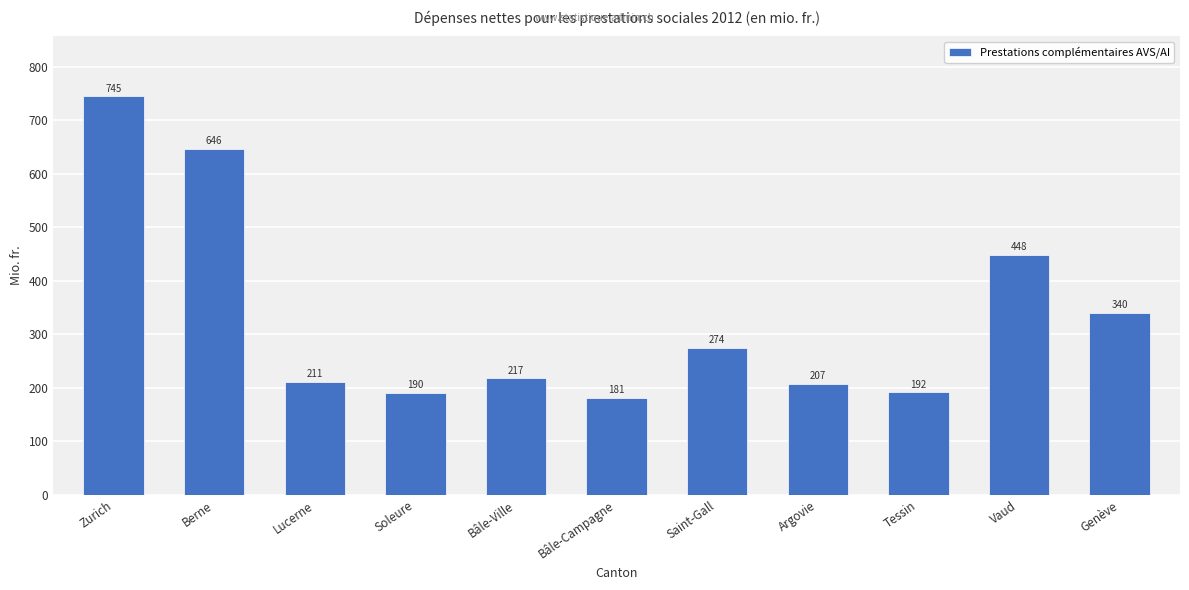

Rank the categories by value from lowest to highest.

Bâle-Campagne, Soleure, Tessin, Argovie, Lucerne, Bâle-Ville, Saint-Gall, Genève, Vaud, Berne, Zurich